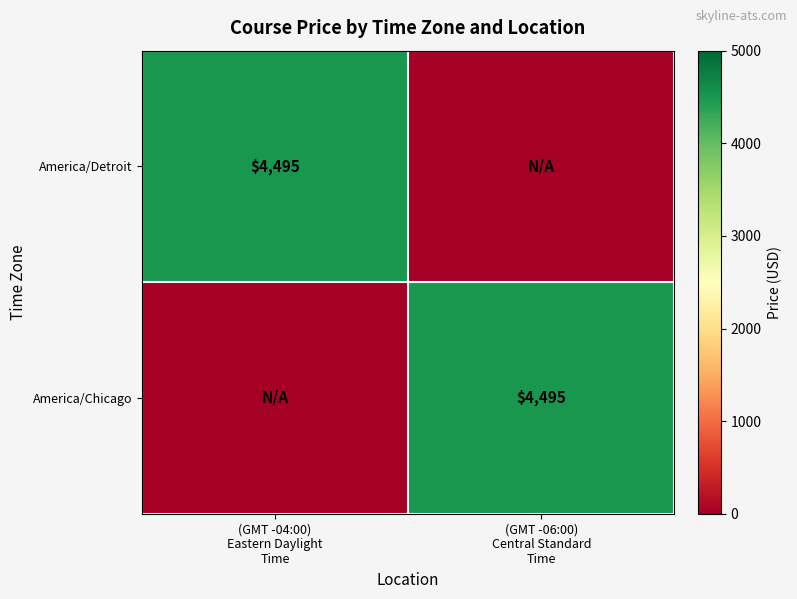

What is the average value of the America/Detroit series?

2248